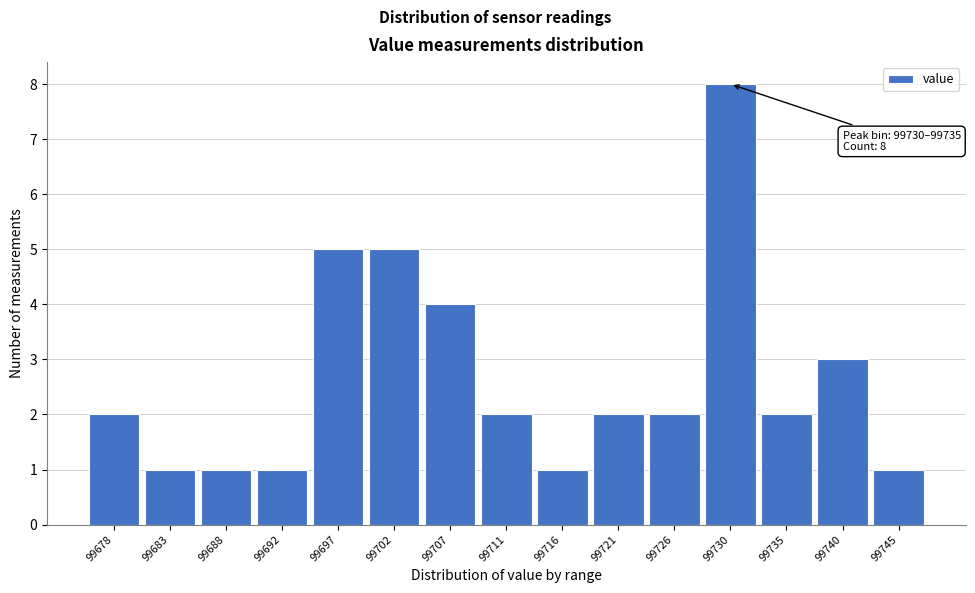

Reading left to right, what are all the values shown in this chart?

2	1	1	1	5	5	4	2	1	2	2	8	2	3	1